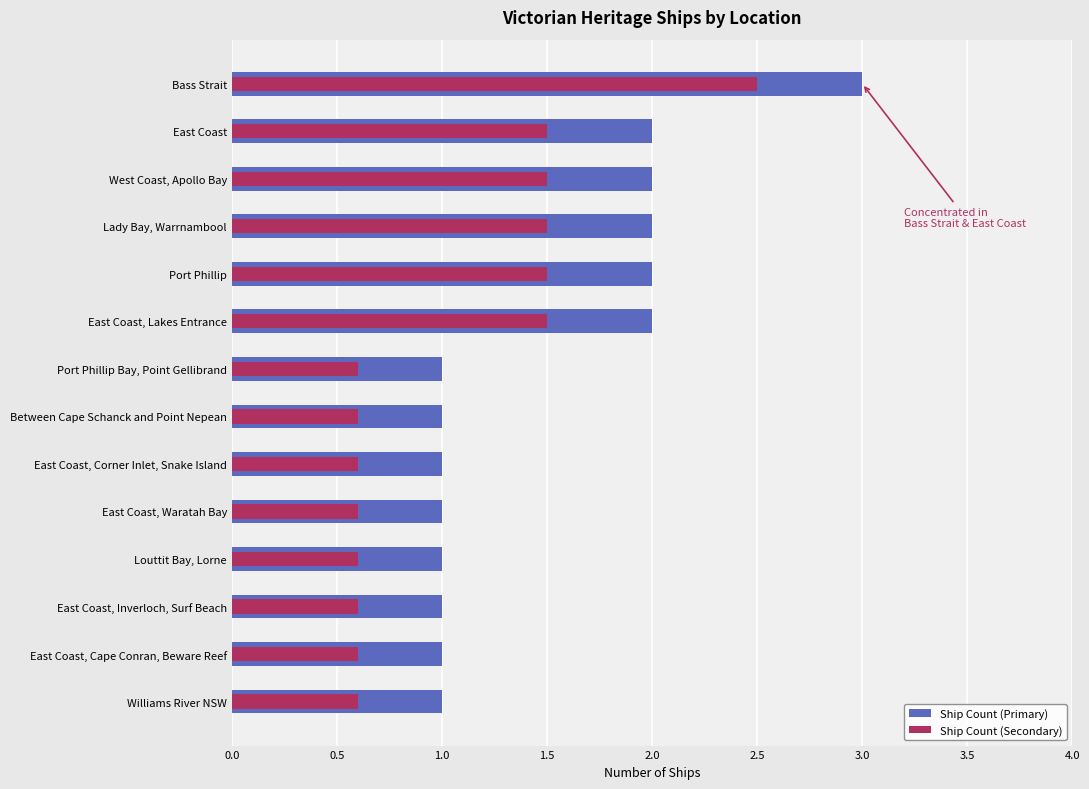

Rank the series at Bass Strait from highest to lowest value.

Ship Count (Primary), Ship Count (Secondary)